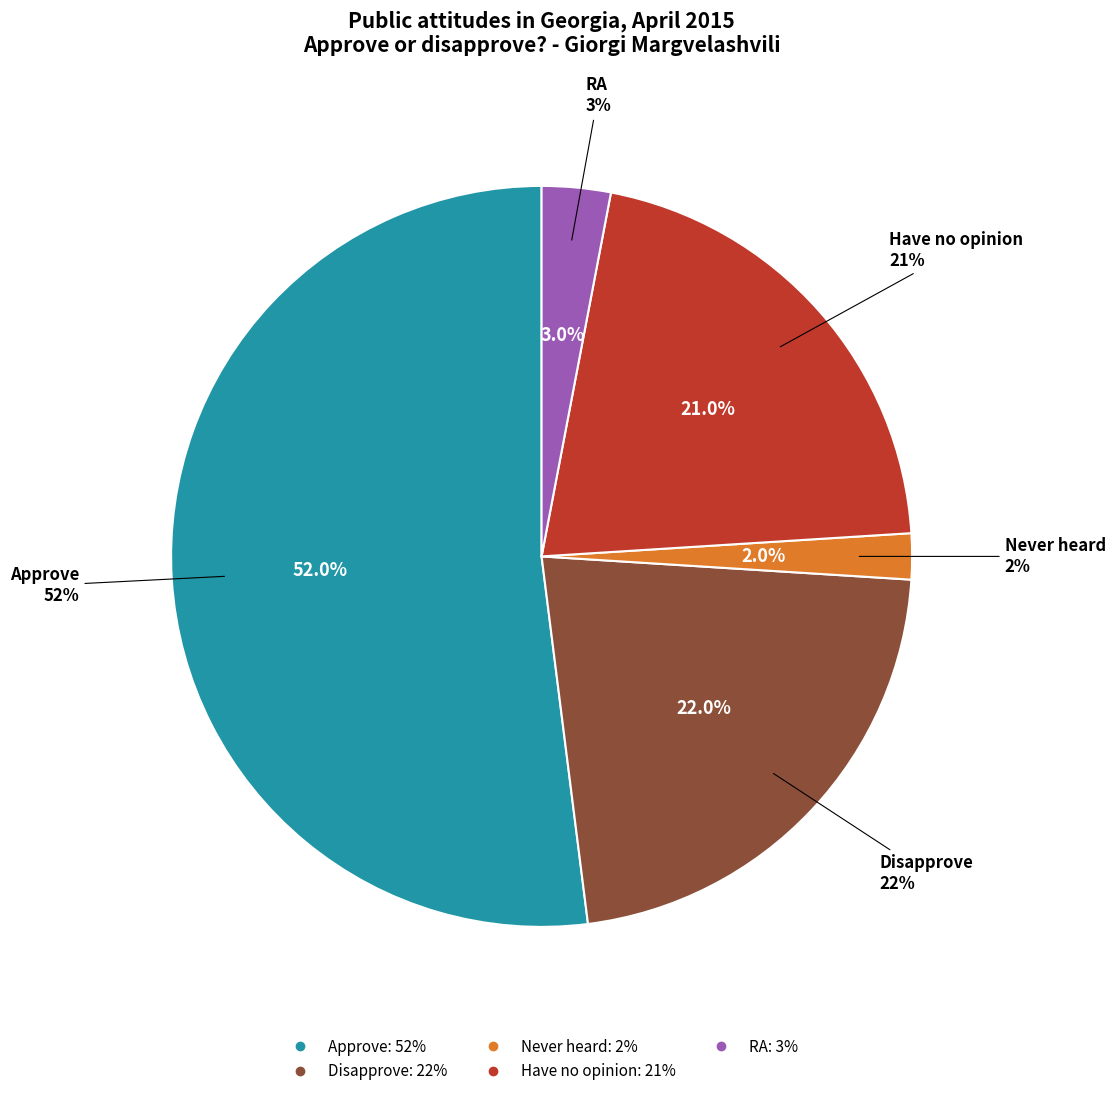

To the nearest percent, what is the difference between the Approve and Have no opinion slice percentages?

31%